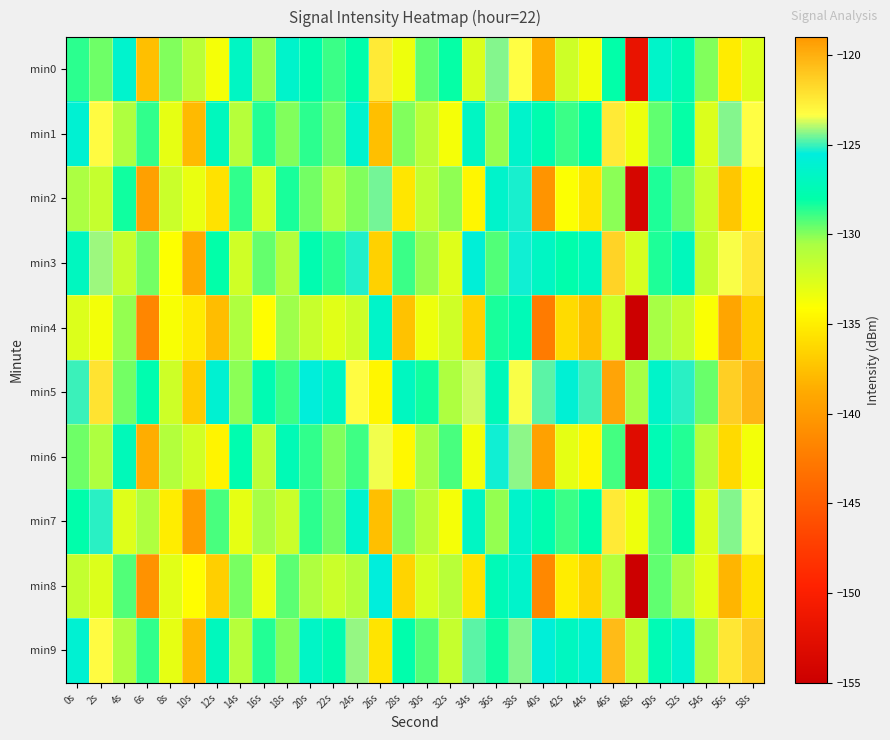

What is the total value across all series at 58s?

-1283.9